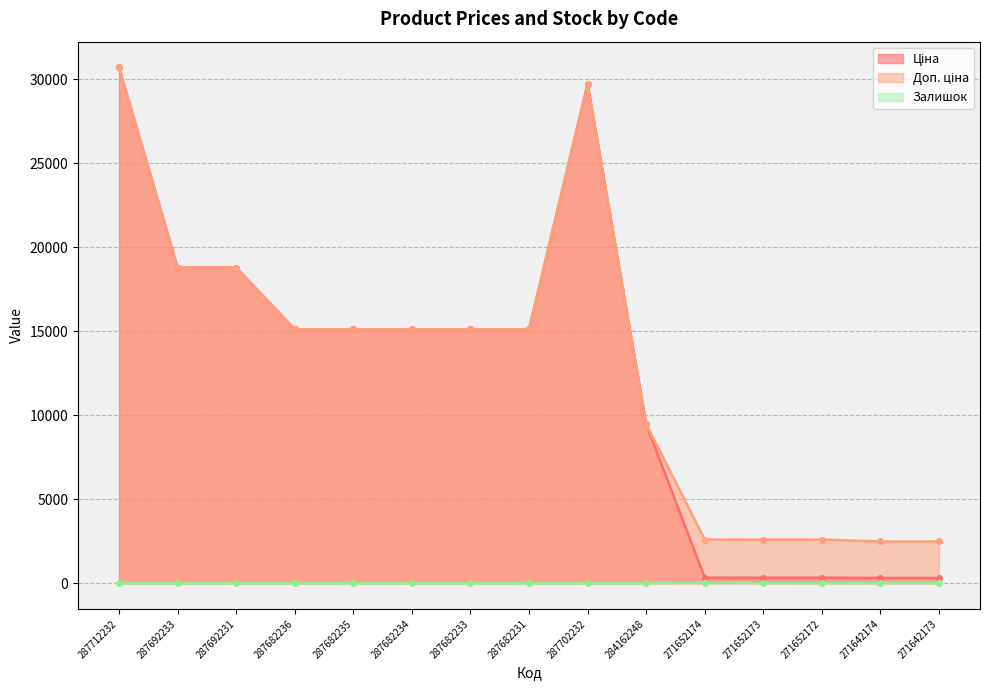

Which label corresponds to the smallest value in the chart?

287712232